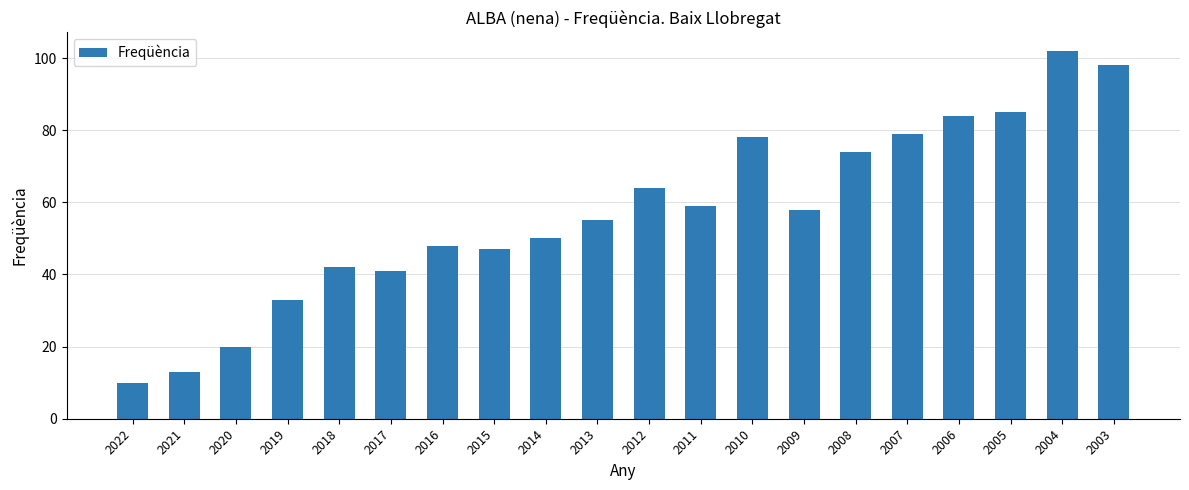

How many bars are there in total?

20